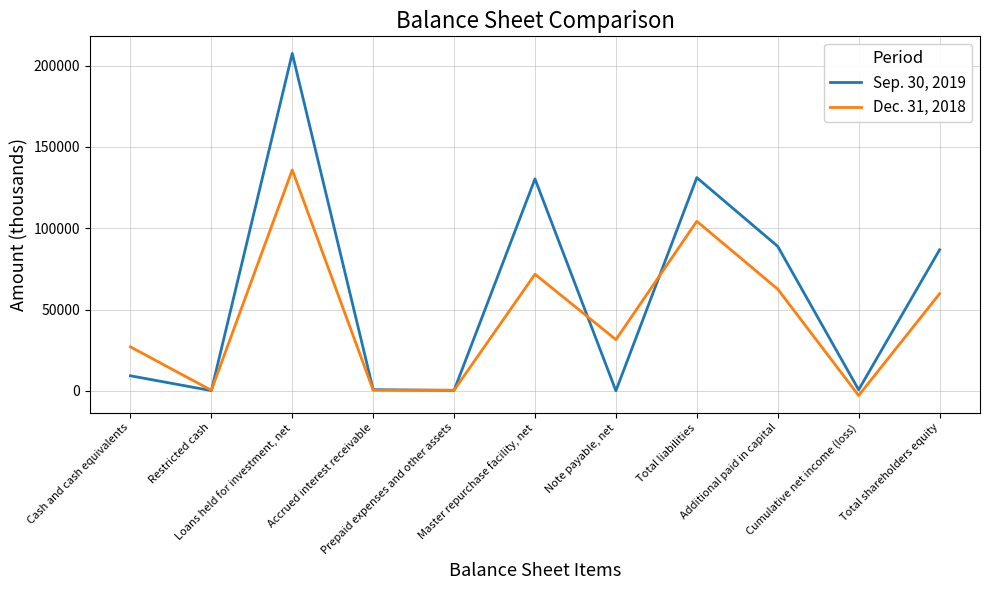

What is the difference between the maximum and second lowest values in the Sep. 30, 2019 series?

207354